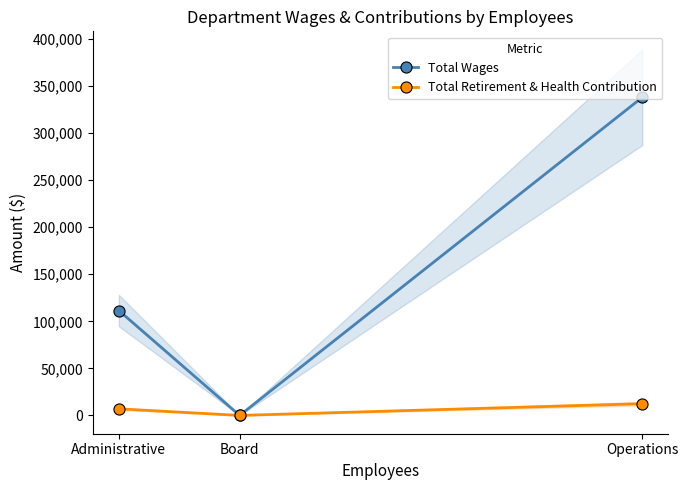

What is the label of the 1st point from the right?

Operations